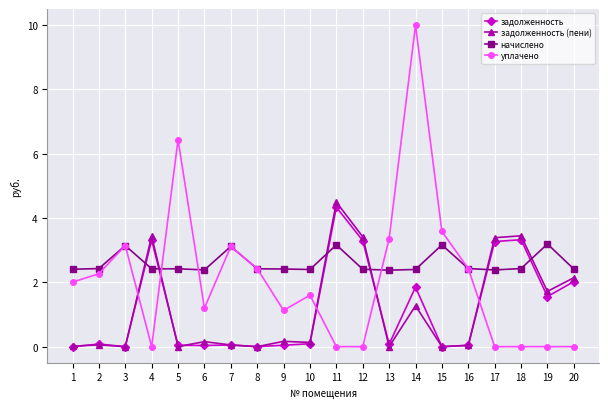

Which series has the widest spread of values?

уплачено